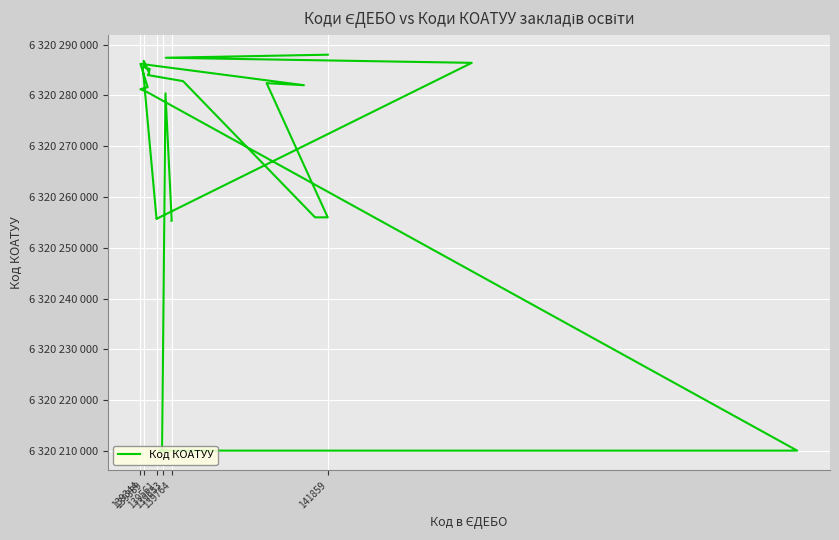

True or false: there are more than 0 points higher than both neighbors.

True